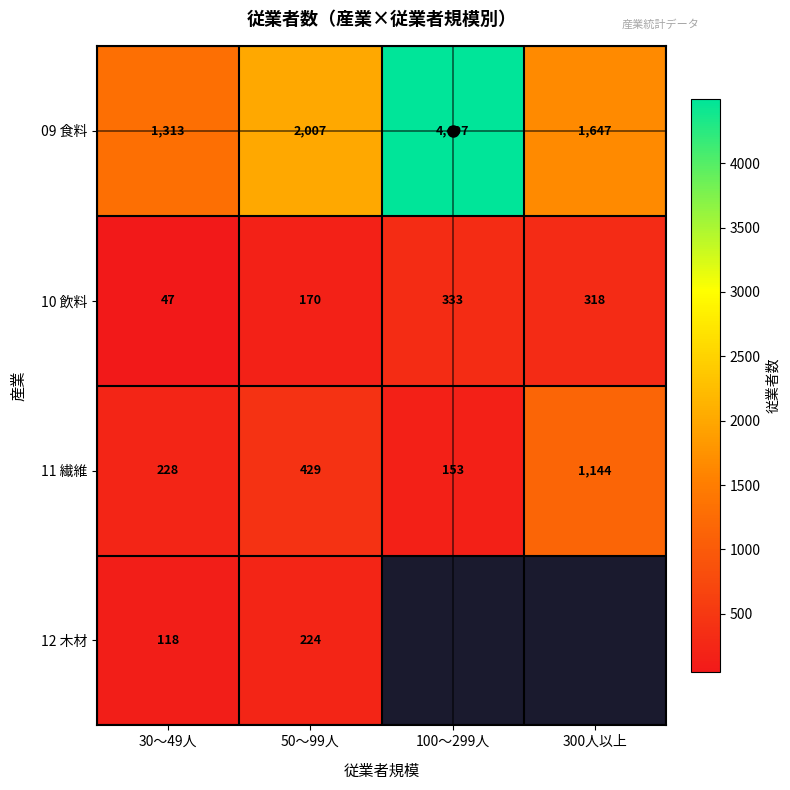

At how many categories does at least one series exceed 1575?

3